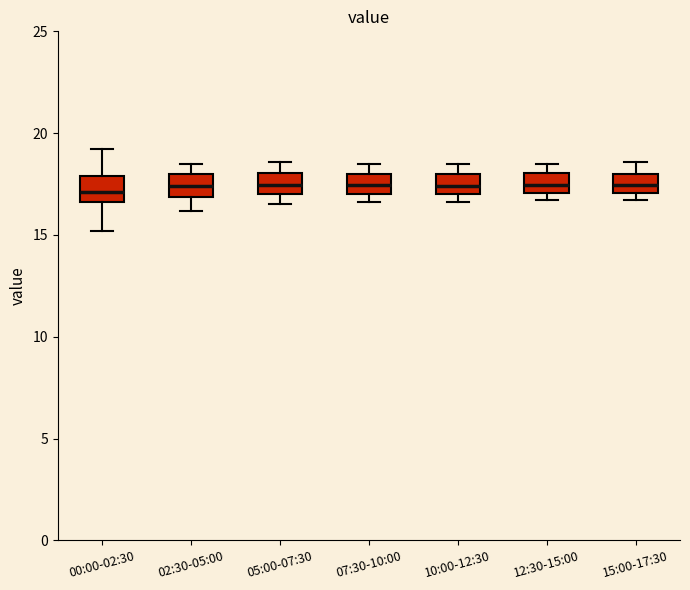

Reading left to right, transcribe this box plot: for each box, give where its median line is, the range the box spans, and where its two whiskers end, as read against the y-axis. The values are not printed on the chart, so give them approximately, as read against the axis.

00:00-02:30: median 17.0, box 16.5 to 18.0, whiskers 15.0 to 19.0
02:30-05:00: median 17.5, box 17.0 to 18.0, whiskers 16.0 to 18.5
05:00-07:30: median 17.5, box 17.0 to 18.0, whiskers 16.5 to 18.5
07:30-10:00: median 17.5, box 17.0 to 18.0, whiskers 16.5 to 18.5
10:00-12:30: median 17.5, box 17.0 to 18.0, whiskers 16.5 to 18.5
12:30-15:00: median 17.5, box 17.0 to 18.0, whiskers 16.5 to 18.5
15:00-17:30: median 17.5, box 17.0 to 18.0, whiskers 16.5 to 18.5